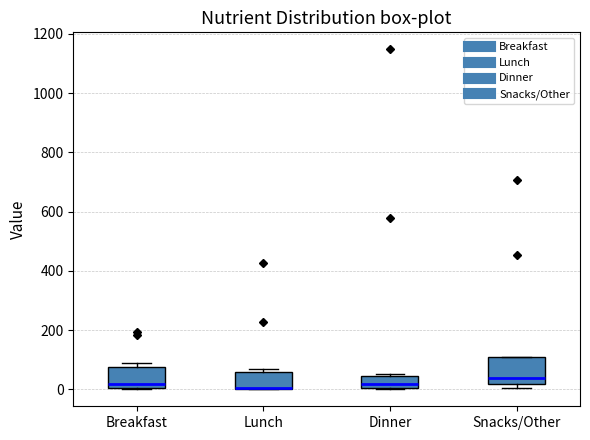

Reading left to right, transcribe this box plot: for each box, give where its median line is, the range the box spans, and where its two whiskers end, as read against the y-axis. The values are not printed on the chart, so give them approximately, as read against the axis.

Breakfast: median 20, box 0 to 80, whiskers 0 to 80 (just above the box's upper edge)
Lunch: median 0 (drawn on the box's lower edge), box 0 to 60, whiskers 0 to 60 (just above the box's upper edge)
Dinner: median 20, box 0 to 40, whiskers 0 to 60
Snacks/Other: median 40, box 20 to 100, whiskers 0 to 100